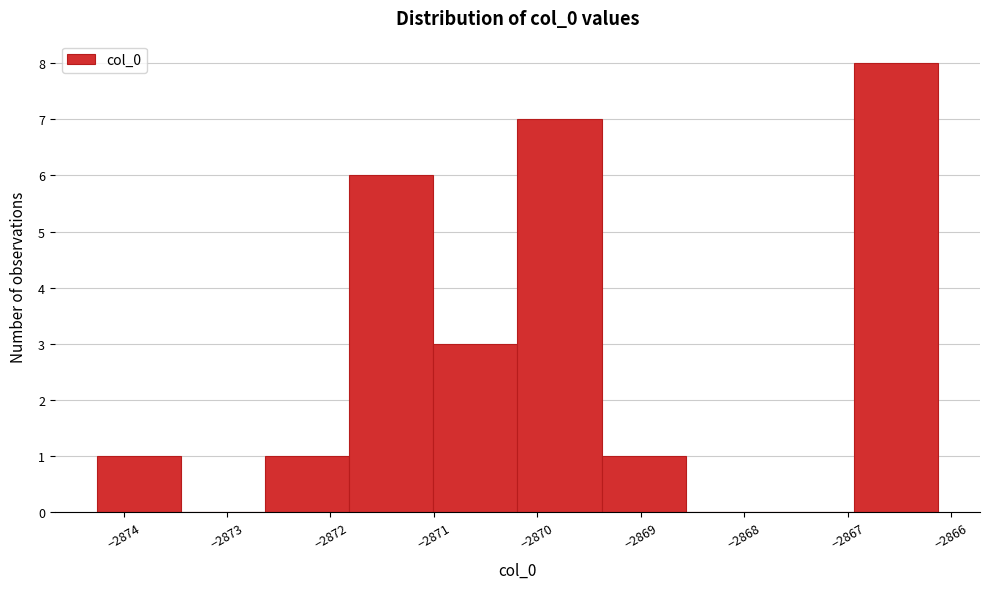

What is the height of the bar covering -2874.3 to -2873.4 on the x-axis? Neither the bar edges nor the heights are printed on the chart, so give them approximately, as read against the axes.

1